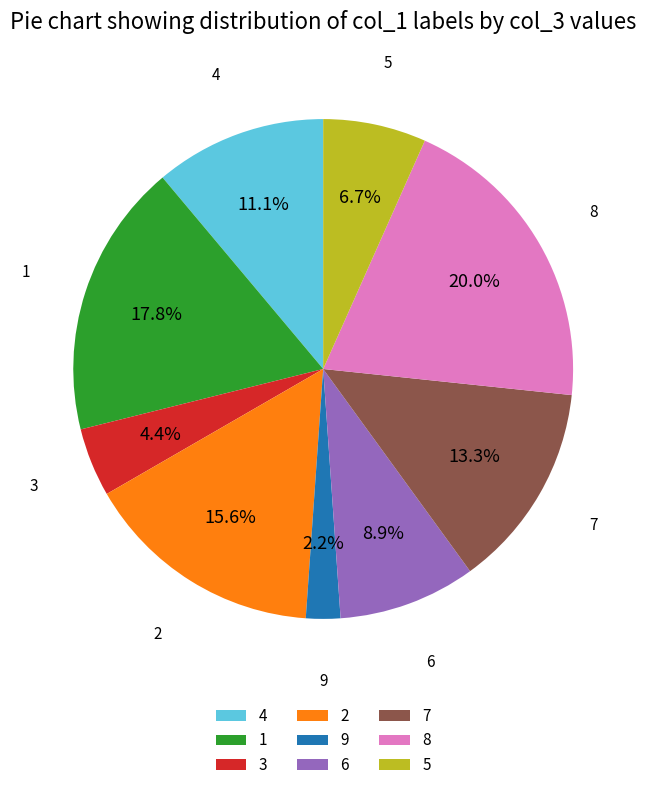

What is the ratio of the value at 2 to the value at 6?

1.8